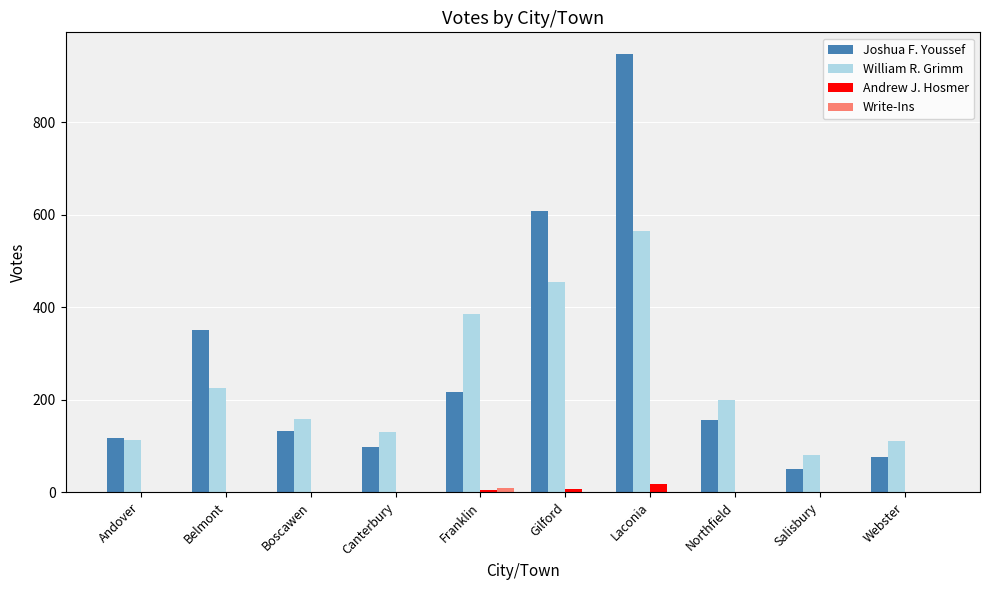

True or false: William R. Grimm has a value of 226 at Belmont.

True